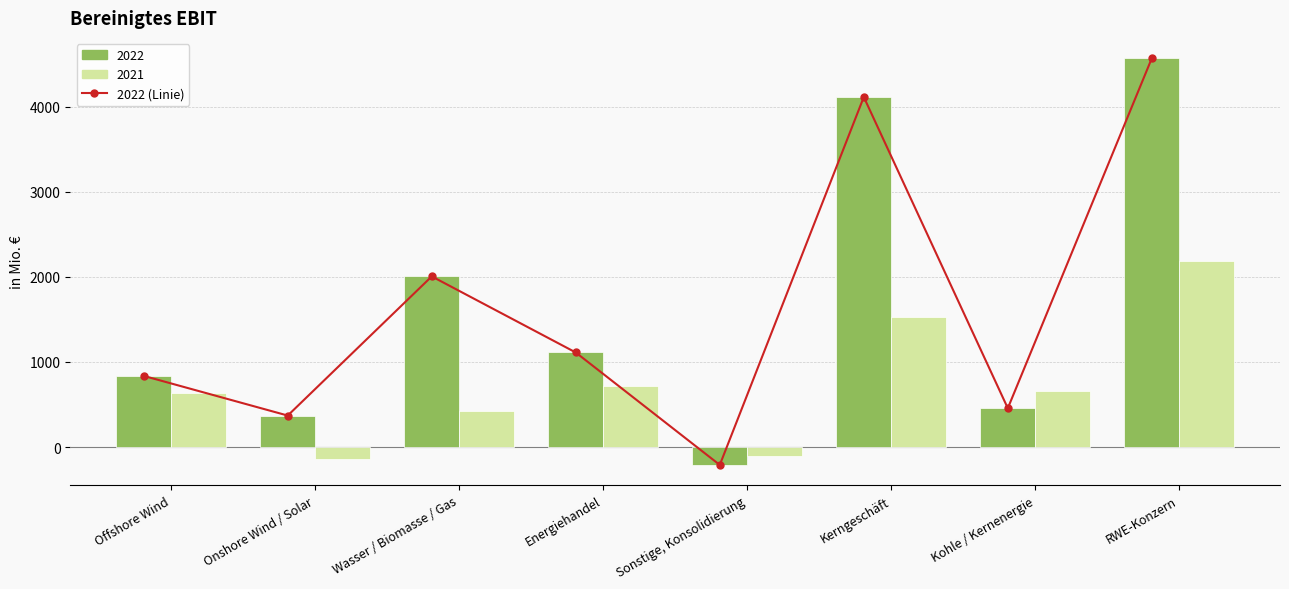

What is the maximum value shown in the chart?

4568